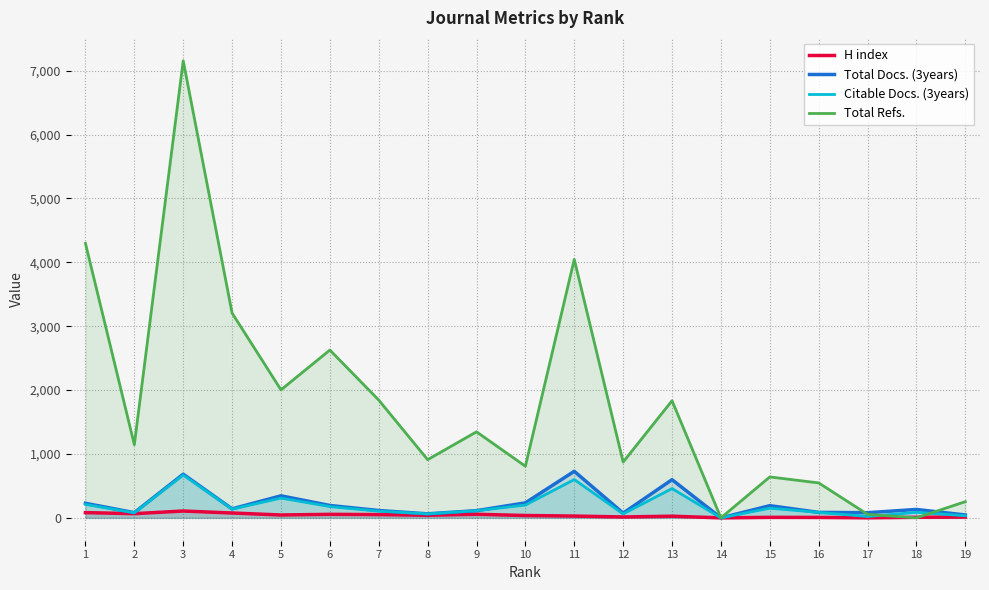

Rank the categories by Total Refs. value from lowest to highest.

14, 18, 17, 19, 16, 15, 10, 12, 8, 2, 9, 13, 7, 5, 6, 4, 11, 1, 3